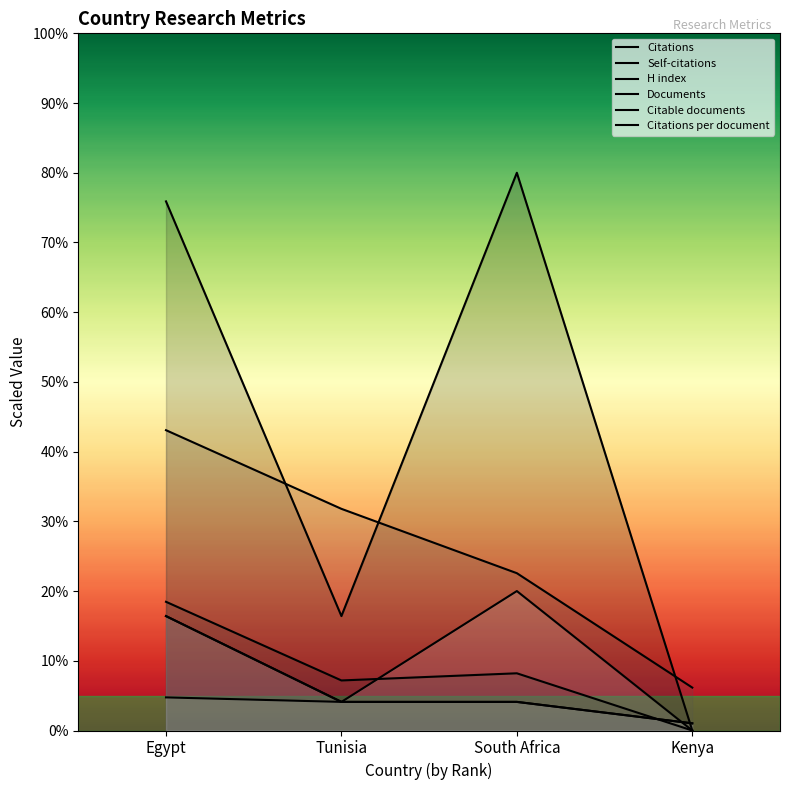

Reading left to right, transcribe all the data shown in this chart.

Citations: 75.9	16.4	80.0	0.0
Self-citations: 18.5	7.2	8.2	0.0
H index: 43.1	31.8	22.6	6.2
Documents: 16.4	4.1	4.1	1.0
Citable documents: 16.4	4.1	4.1	1.0
Citations per document: 4.7	4.1	20.0	0.0